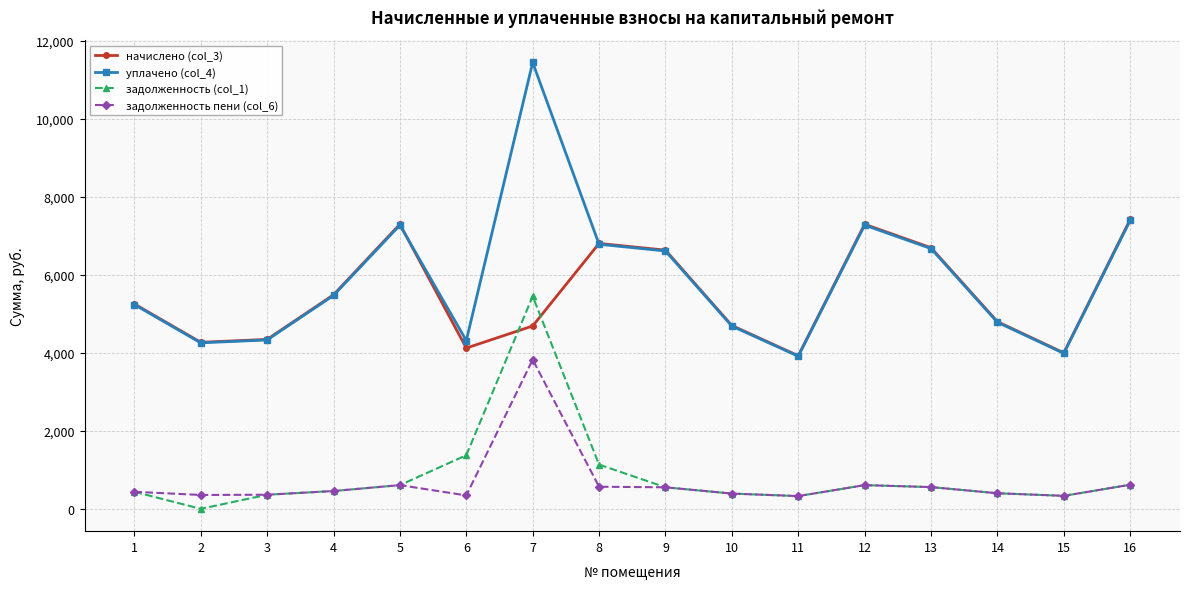

At how many categories does at least one series exceed 2072?

16